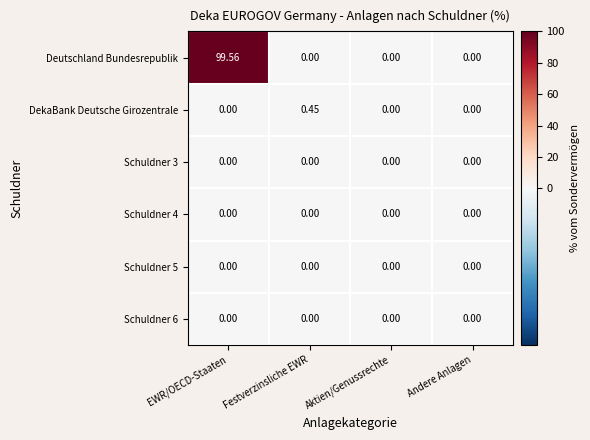

Which series changed the most between EWR/OECD-Staaten and Andere Anlagen?

Deutschland Bundesrepublik